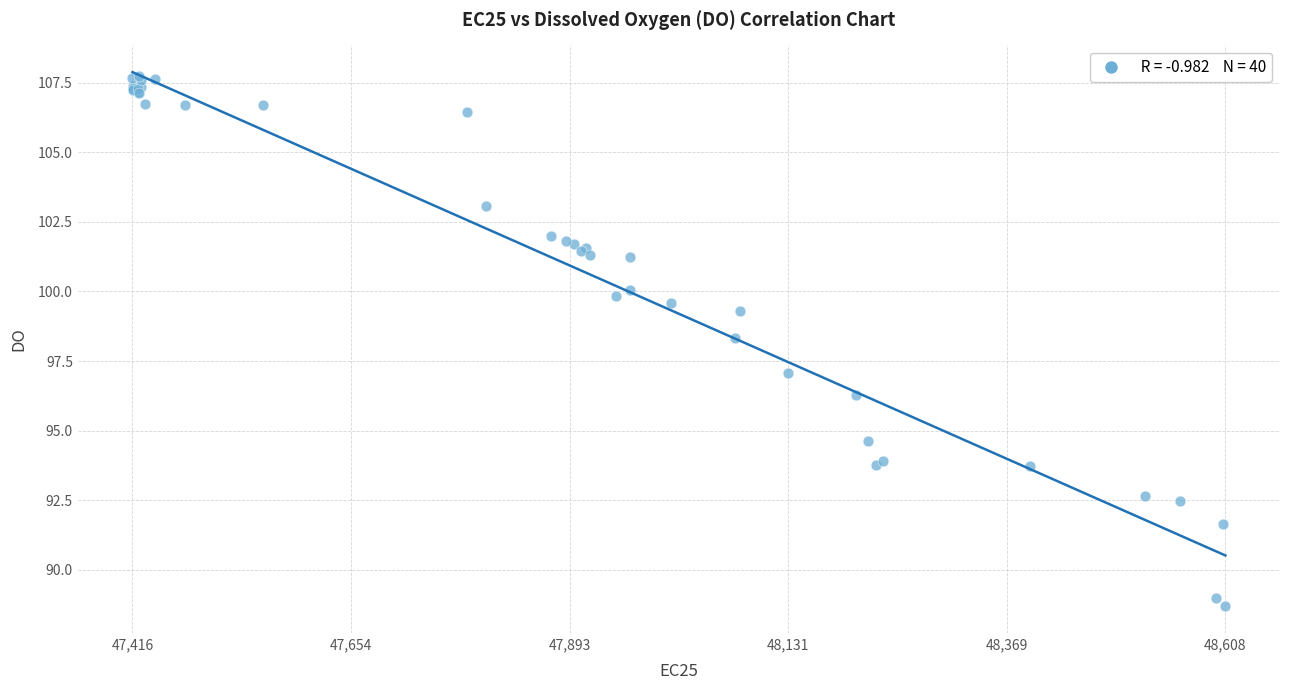

What Y value in the scatter plot is closest to 98?

98.3